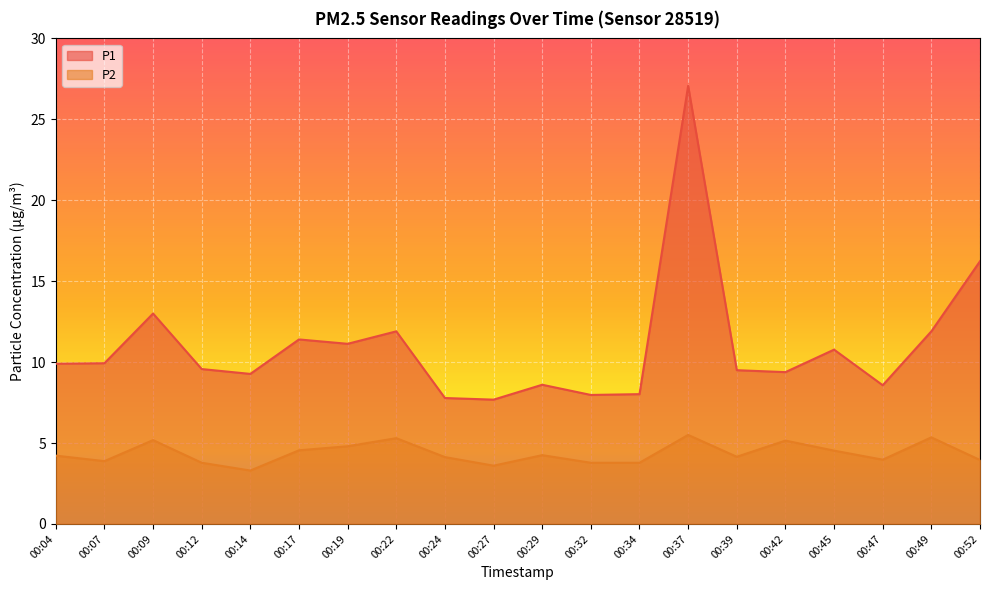

What are all the series names shown in the legend?

P1, P2